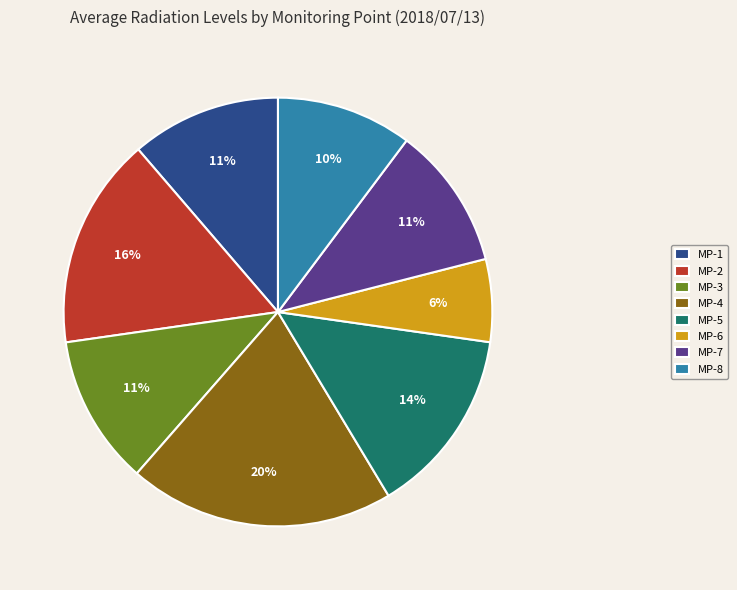

How many slices are in this pie chart?

8